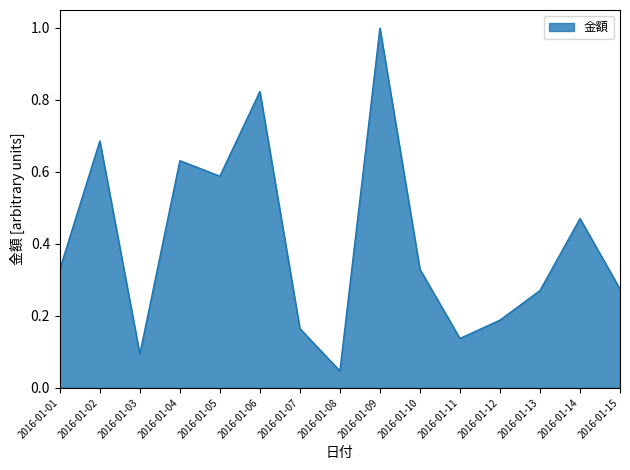

What is the greatest value displayed?

1.0